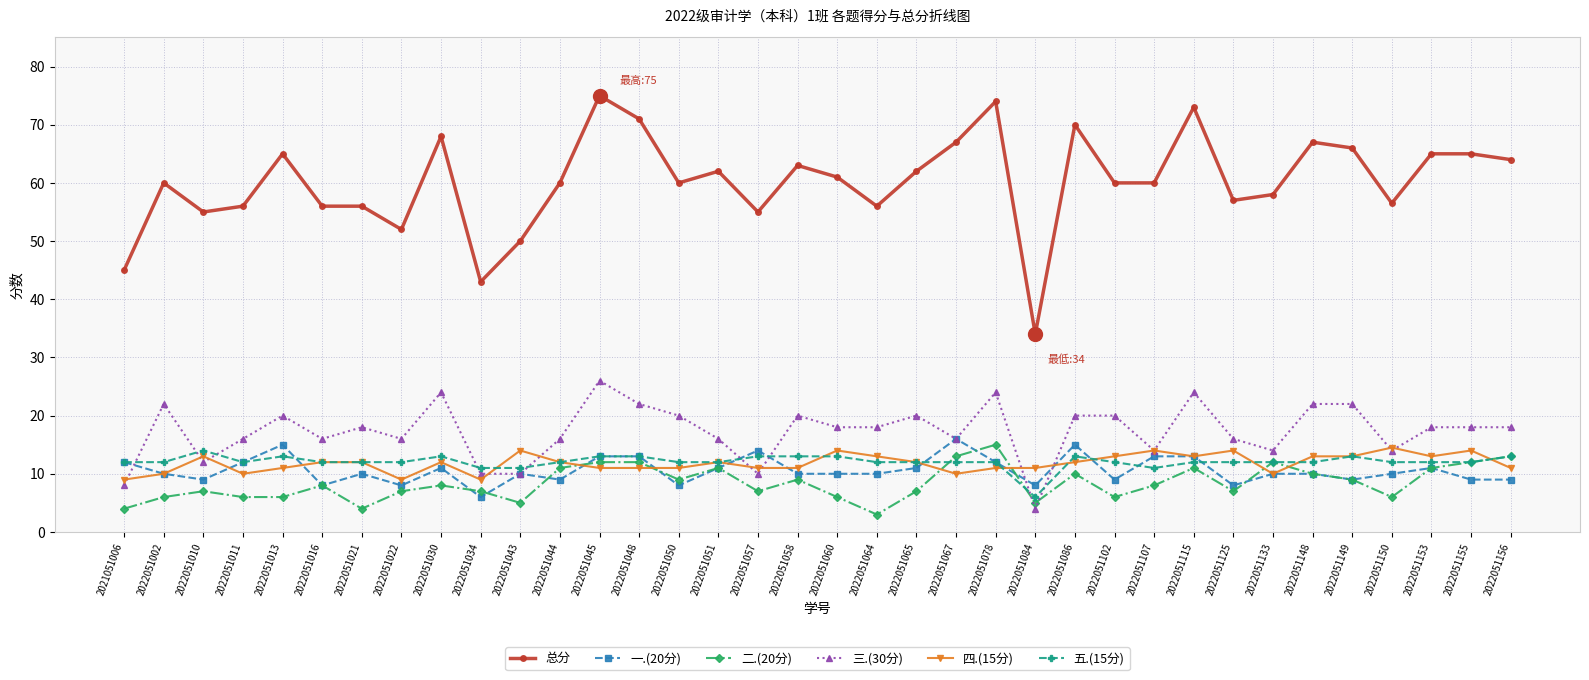

What is the difference between the 四.(15分) values at 2021051006 and 2022051043?

5.0